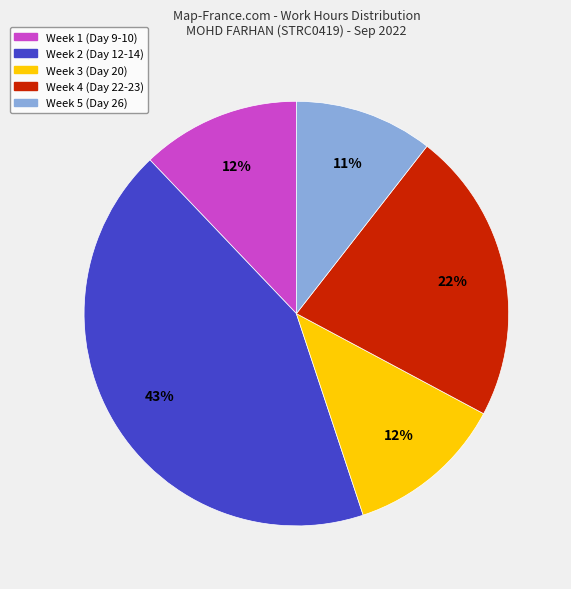

Is there any slice that represents more than half of the pie?

No